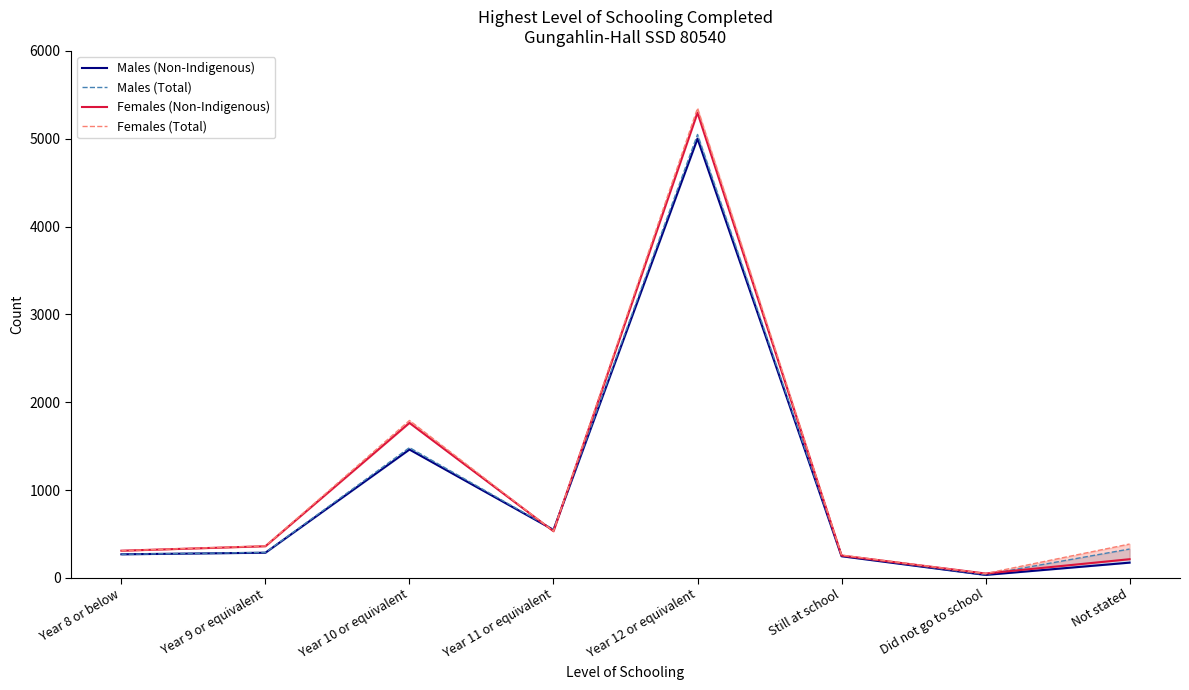

Rank the series at Year 9 or equivalent from lowest to highest value.

Males (Non-Indigenous), Males (Total), Females (Non-Indigenous), Females (Total)